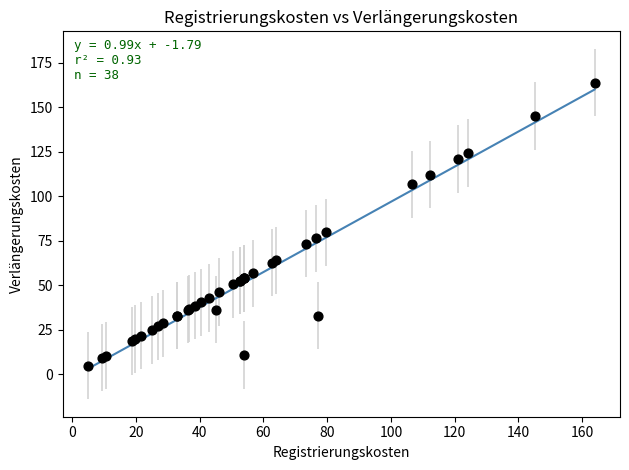

What Y value in the scatter plot is closest to 84?

79.7